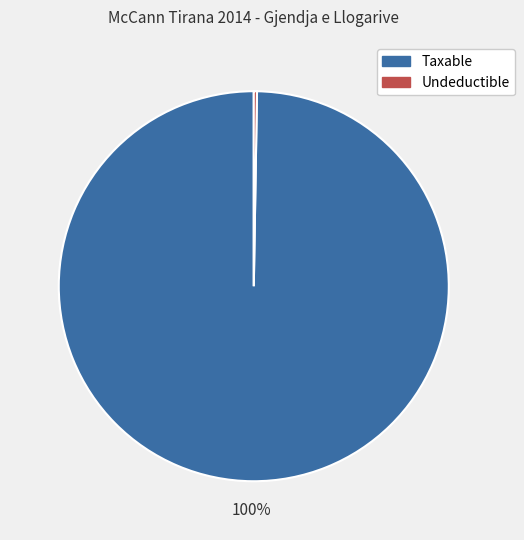

To the nearest percent, what is the average slice percentage?

50%